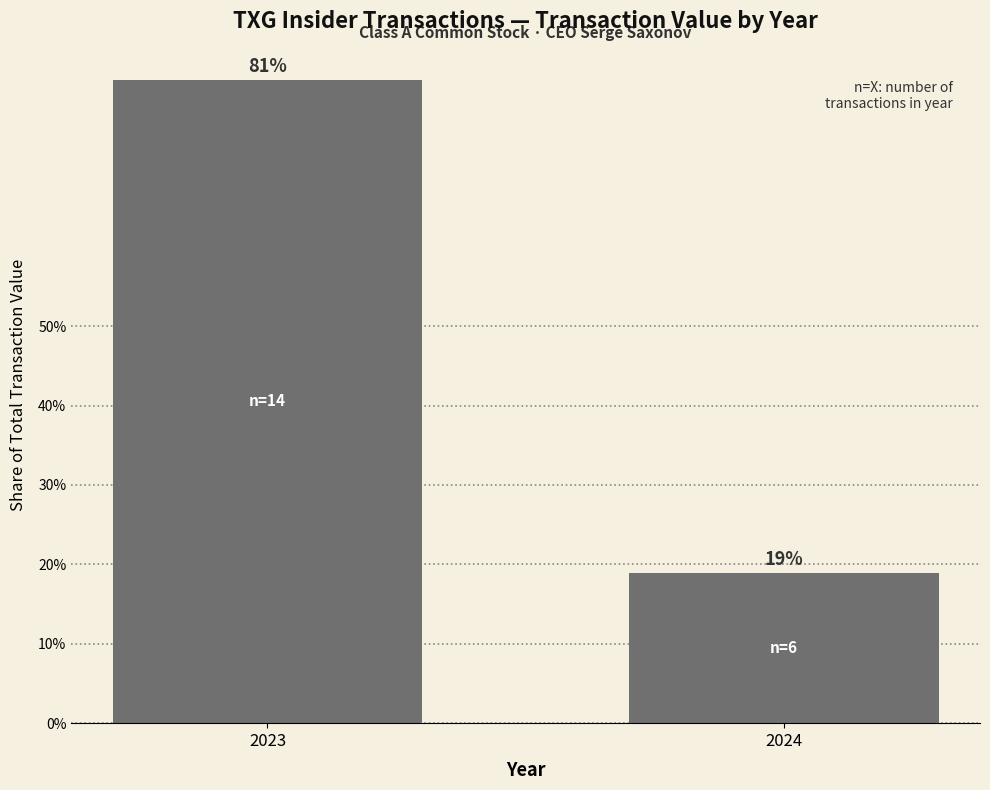

What value does the data have at 2023?

81.0